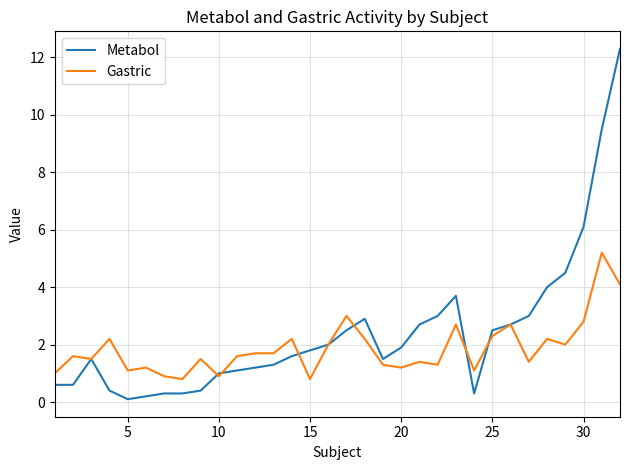

What is the minimum value for Gastric?

0.8